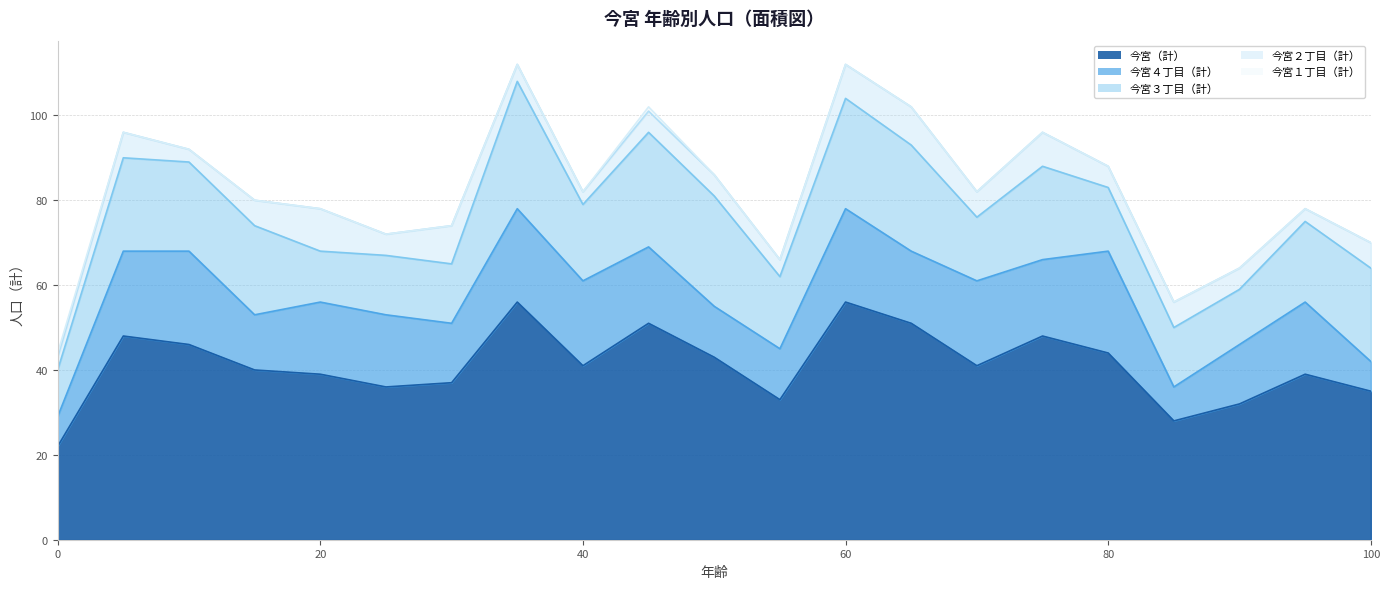

How many data points in 今宮４丁目（計） are above 17?

9